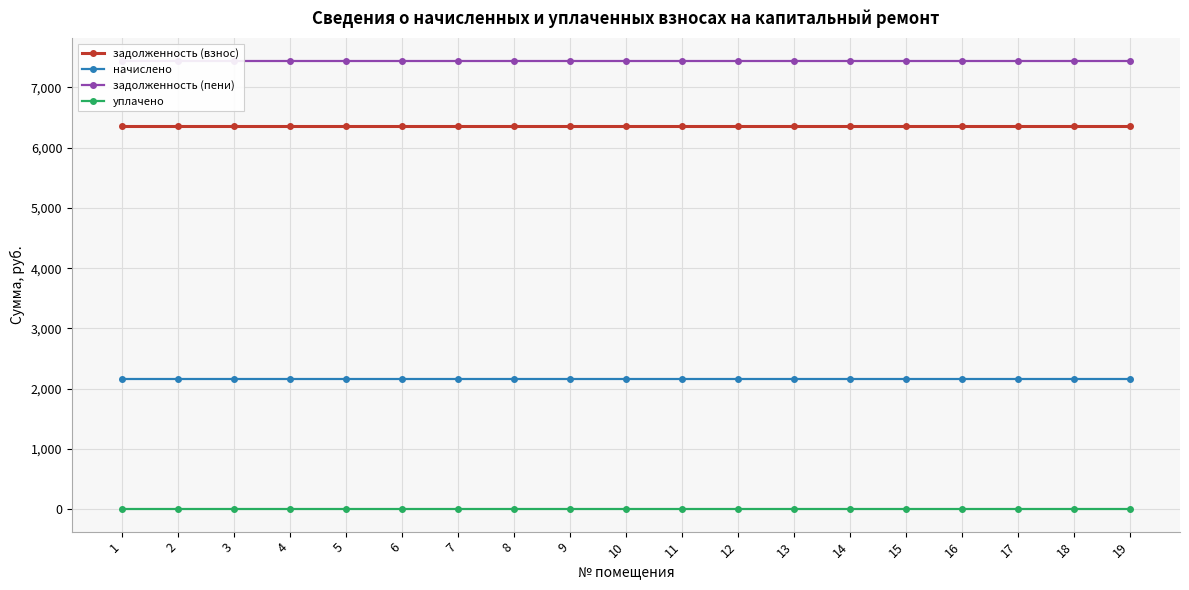

What is the lowest value of the начислено series?

2165.7